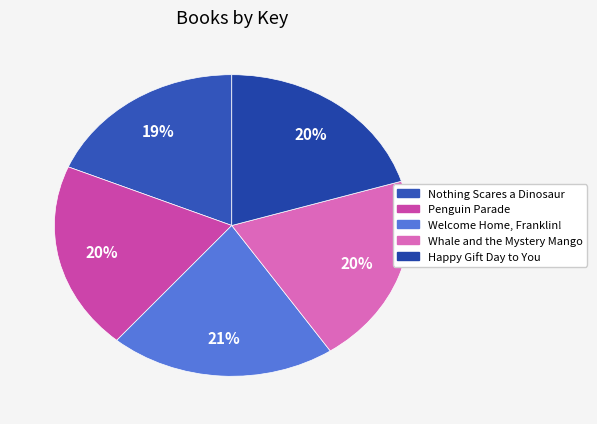

To the nearest percent, what percentage of the pie is Happy Gift Day to You?

20%